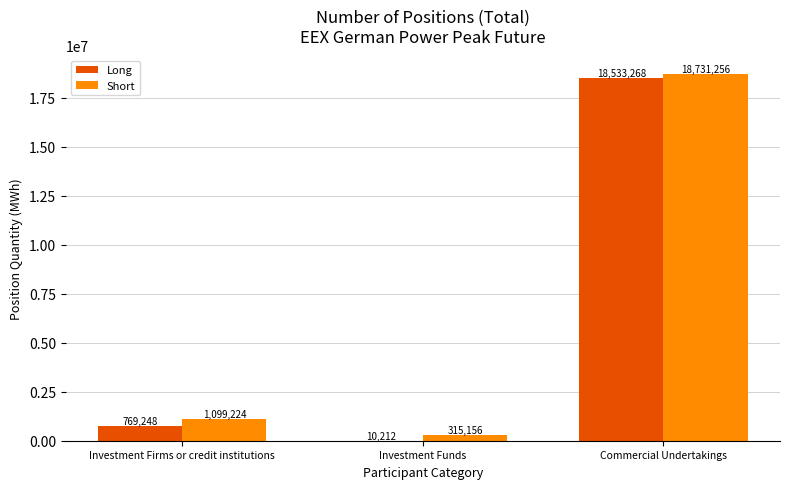

Reading left to right, list all the values displayed in this chart.

Long: 769248	10212	18533268
Short: 1099224	315156	18731256